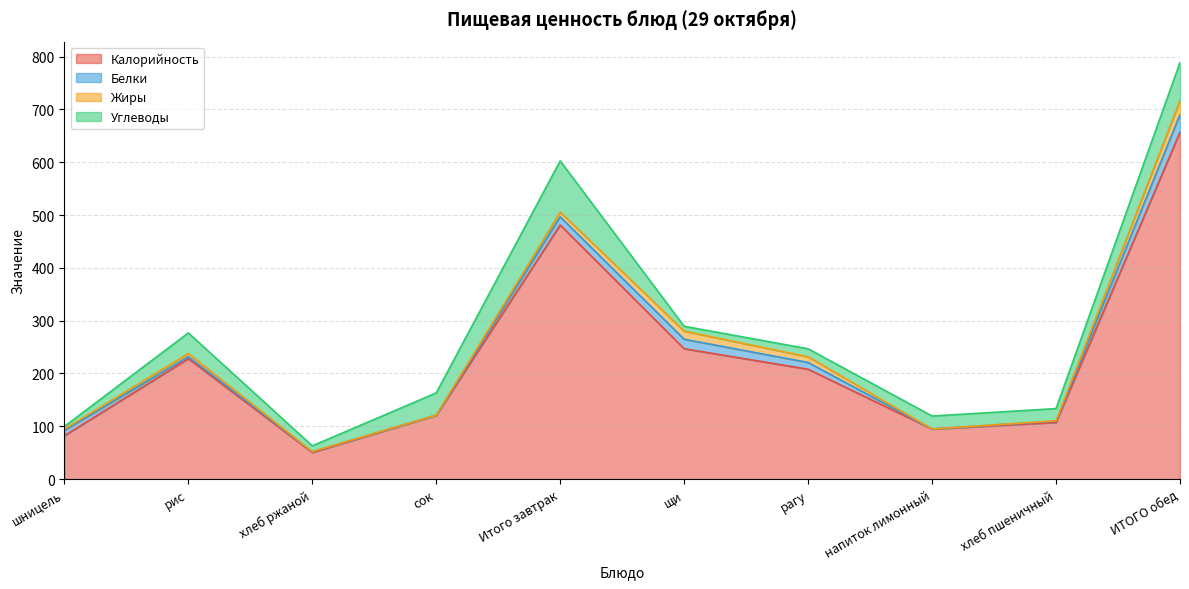

How many series are shown in this chart?

4